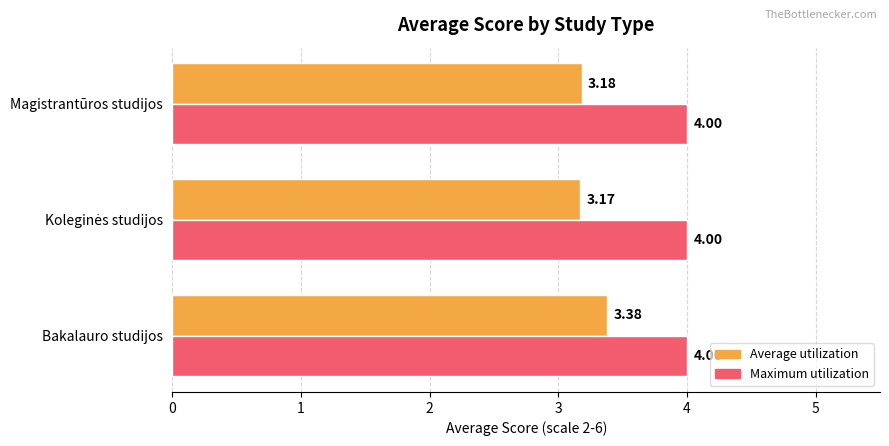

What is the sum of all Average utilization values?

9.7